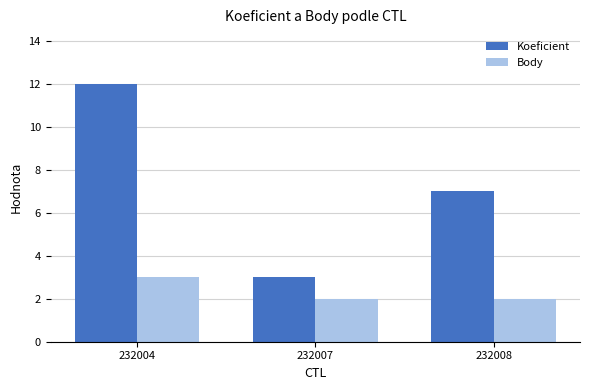

Rank the series by their maximum value, from highest to lowest.

Koeficient, Body